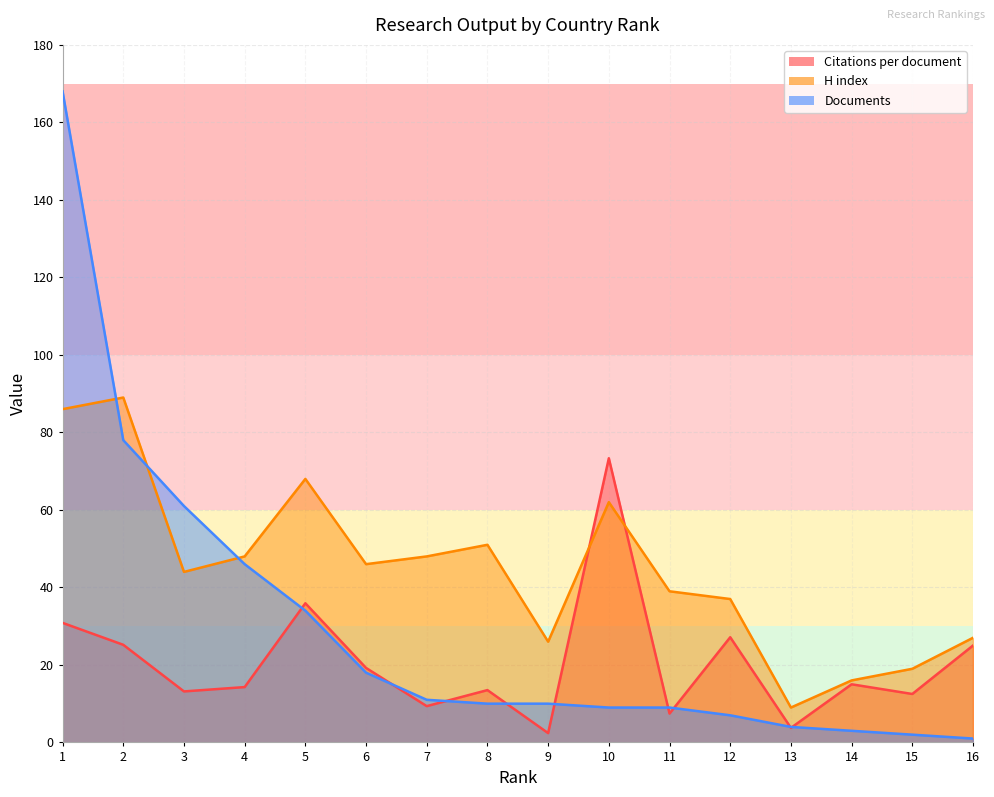

True or false: Citations per document has more than 2 points higher than both neighbors.

True